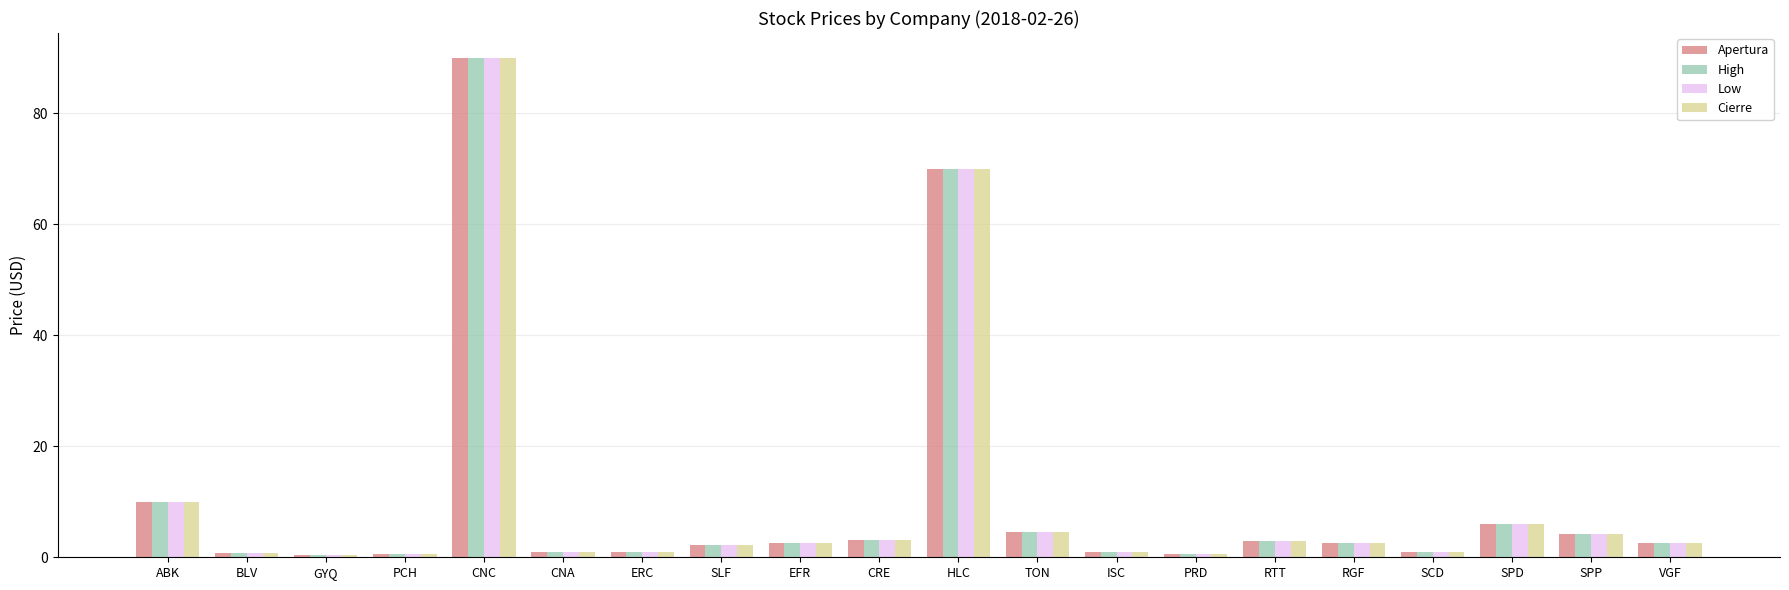

Is it true that Cierre equals 1.0 at ERC?

True